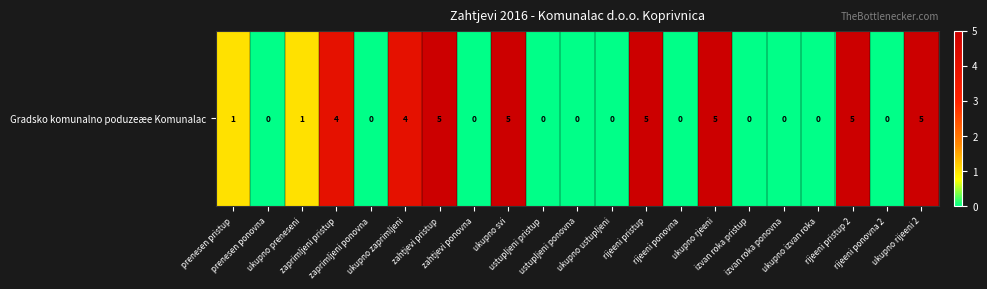

List the labels in order of value, largest first.

zahtjevi pristup, ukupno svi, rijeeni pristup, ukupno rjeeni, rijeeni pristup 2, ukupno rijeeni 2, zaprimljeni pristup, ukupno zaprimljeni, prenesen pristup, ukupno preneseni, prenesen ponovna, zaprimljeni ponovna, zahtjevi ponovna, ustupljeni pristup, ustupljeni ponovna, ukupno ustupljeni, rijeeni ponovna, izvan roka pristup, izvan roka ponovna, ukupno izvan roka, rijeeni ponovna 2